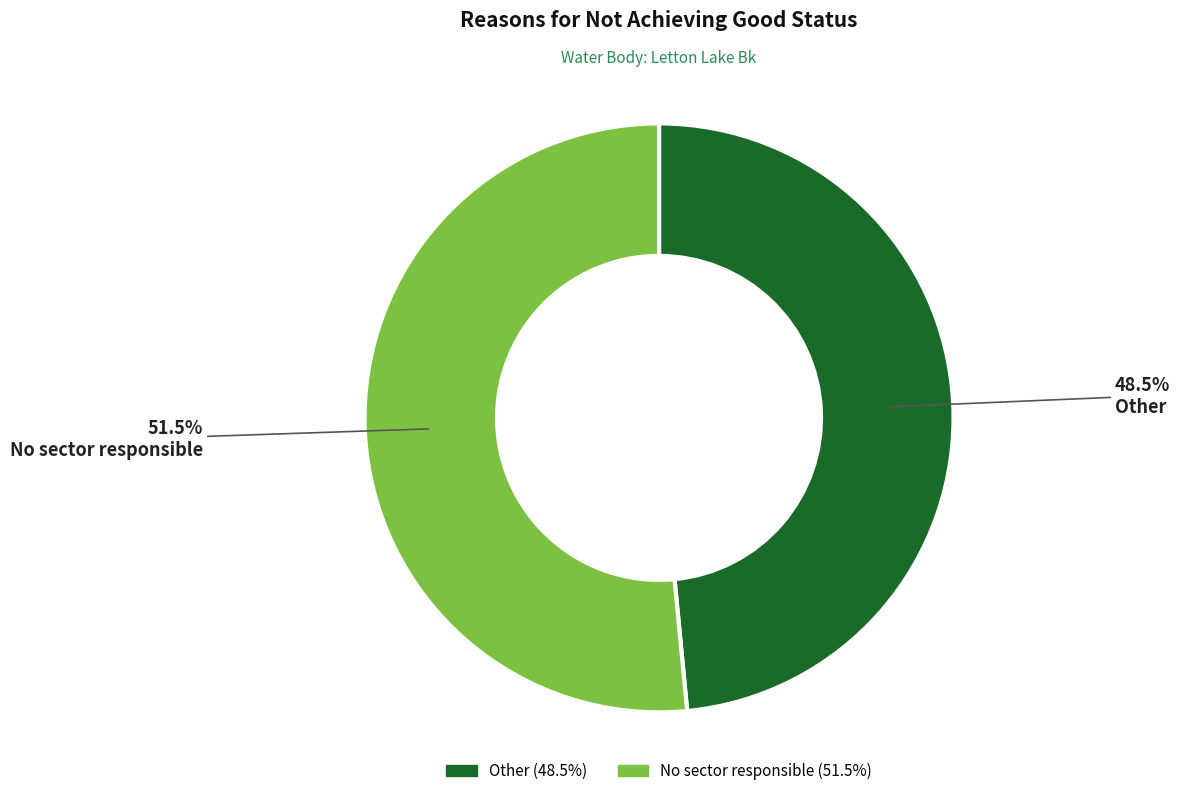

To the nearest percent, what is the difference between the No sector responsible and Other slice percentages?

3%